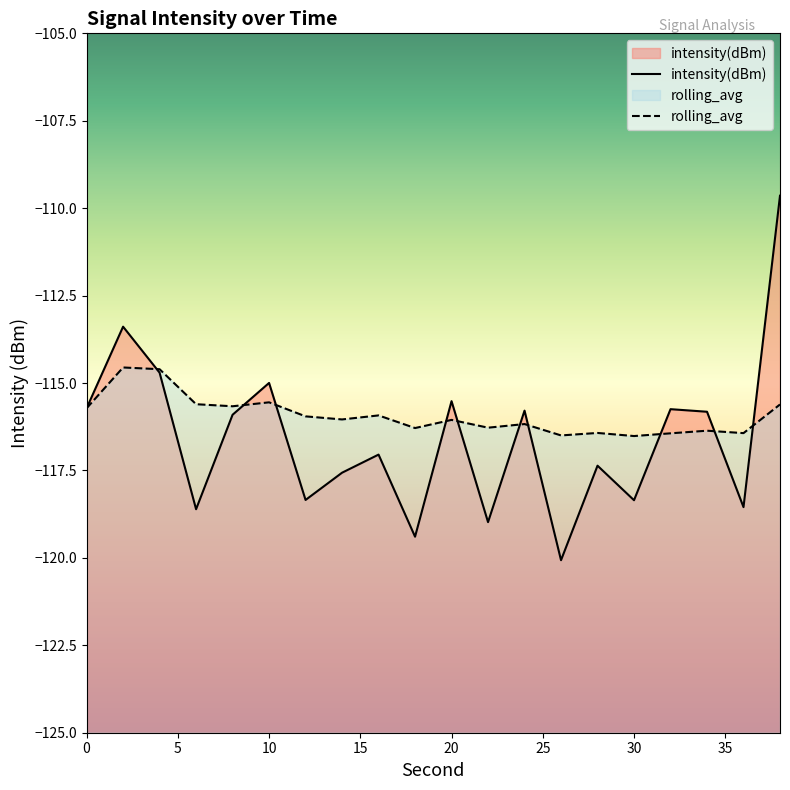

At 10, list the series in order from smallest to largest.

rolling_avg, intensity(dBm)